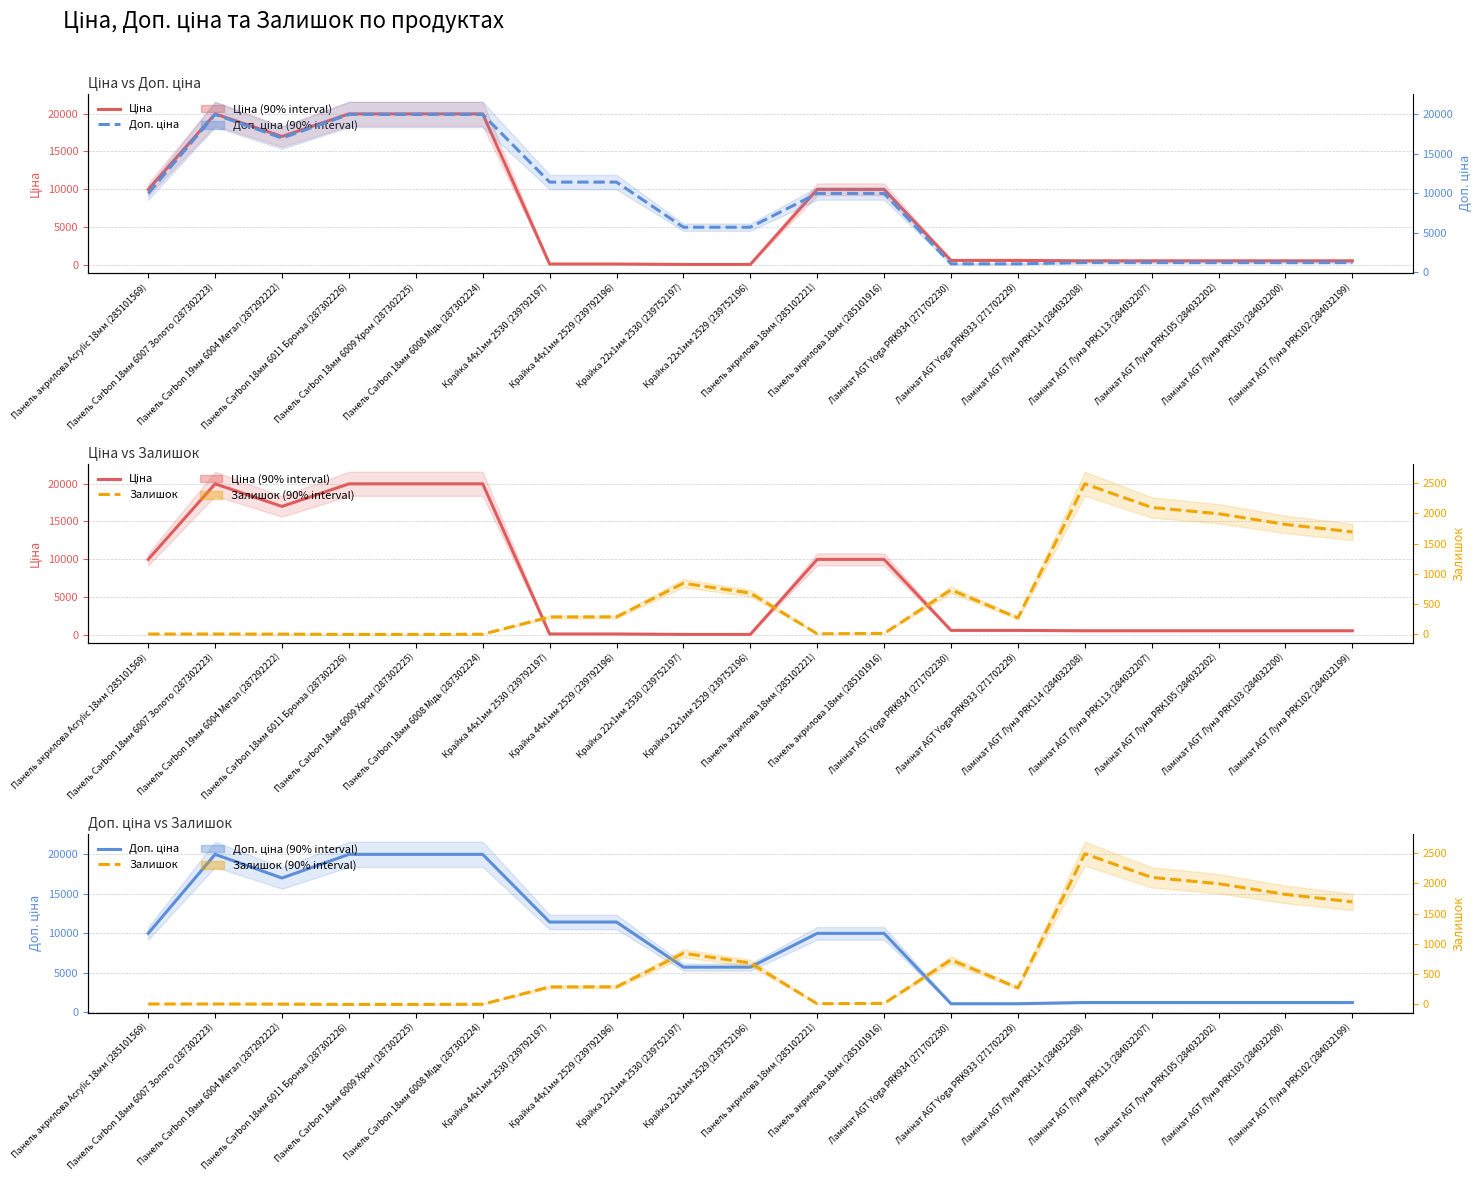

Reading left to right, extract all data points from this chart.

Ціна: Панель акрилова Acrylic 18мм (285101569)=9975.0	Панель Carbon 18мм 6007 Золото (287302223)=19964.2	Панель Carbon 19мм 6004 Метал (287292222)=16976.3	Панель Carbon 18мм 6011 Бронза (287302226)=19964.2	Панель Carbon 18мм 6009 Хром (287302225)=19964.2	Панель Carbon 18мм 6008 Мідь (287302224)=19964.2	Крайка 44x1мм 2530 (239792197)=114.1	Крайка 44x1мм 2529 (239792196)=114.1	Крайка 22x1мм 2530 (239752197)=57.0	Крайка 22x1мм 2529 (239752196)=57.0	Панель акрилова 18мм (285102221)=9975.0	Панель акрилова 18мм (285101916)=9975.0	Ламінат AGT Yoga PRK934 (271702230)=589.9	Ламінат AGT Yoga PRK933 (271702229)=589.9	Ламінат AGT Луна PRK114 (284032208)=539.0	Ламінат AGT Луна PRK113 (284032207)=539.0	Ламінат AGT Луна PRK105 (284032202)=539.0	Ламінат AGT Луна PRK103 (284032200)=539.0	Ламінат AGT Луна PRK102 (284032199)=539.0
Доп. ціна: Панель акрилова Acrylic 18мм (285101569)=9975.0	Панель Carbon 18мм 6007 Золото (287302223)=19964.2	Панель Carbon 19мм 6004 Метал (287292222)=16976.3	Панель Carbon 18мм 6011 Бронза (287302226)=19964.2	Панель Carbon 18мм 6009 Хром (287302225)=19964.2	Панель Carbon 18мм 6008 Мідь (287302224)=19964.2	Крайка 44x1мм 2530 (239792197)=11410.0	Крайка 44x1мм 2529 (239792196)=11410.0	Крайка 22x1мм 2530 (239752197)=5705.0	Крайка 22x1мм 2529 (239752196)=5705.0	Панель акрилова 18мм (285102221)=9975.0	Панель акрилова 18мм (285101916)=9975.0	Ламінат AGT Yoga PRK934 (271702230)=1081.7	Ламінат AGT Yoga PRK933 (271702229)=1081.7	Ламінат AGT Луна PRK114 (284032208)=1235.4	Ламінат AGT Луна PRK113 (284032207)=1235.4	Ламінат AGT Луна PRK105 (284032202)=1235.4	Ламінат AGT Луна PRK103 (284032200)=1235.4	Ламінат AGT Луна PRK102 (284032199)=1235.4
Залишок: Панель акрилова Acrylic 18мм (285101569)=7.0	Панель Carbon 18мм 6007 Золото (287302223)=7.0	Панель Carbon 19мм 6004 Метал (287292222)=5.0	Панель Carbon 18мм 6011 Бронза (287302226)=0.0	Панель Carbon 18мм 6009 Хром (287302225)=0.0	Панель Carbon 18мм 6008 Мідь (287302224)=3.0	Крайка 44x1мм 2530 (239792197)=289.0	Крайка 44x1мм 2529 (239792196)=290.0	Крайка 22x1мм 2530 (239752197)=845.0	Крайка 22x1мм 2529 (239752196)=683.0	Панель акрилова 18мм (285102221)=11.0	Панель акрилова 18мм (285101916)=17.0	Ламінат AGT Yoga PRK934 (271702230)=736.0	Ламінат AGT Yoga PRK933 (271702229)=273.0	Ламінат AGT Луна PRK114 (284032208)=2486.0	Ламінат AGT Луна PRK113 (284032207)=2096.0	Ламінат AGT Луна PRK105 (284032202)=1992.0	Ламінат AGT Луна PRK103 (284032200)=1816.0	Ламінат AGT Луна PRK102 (284032199)=1692.0